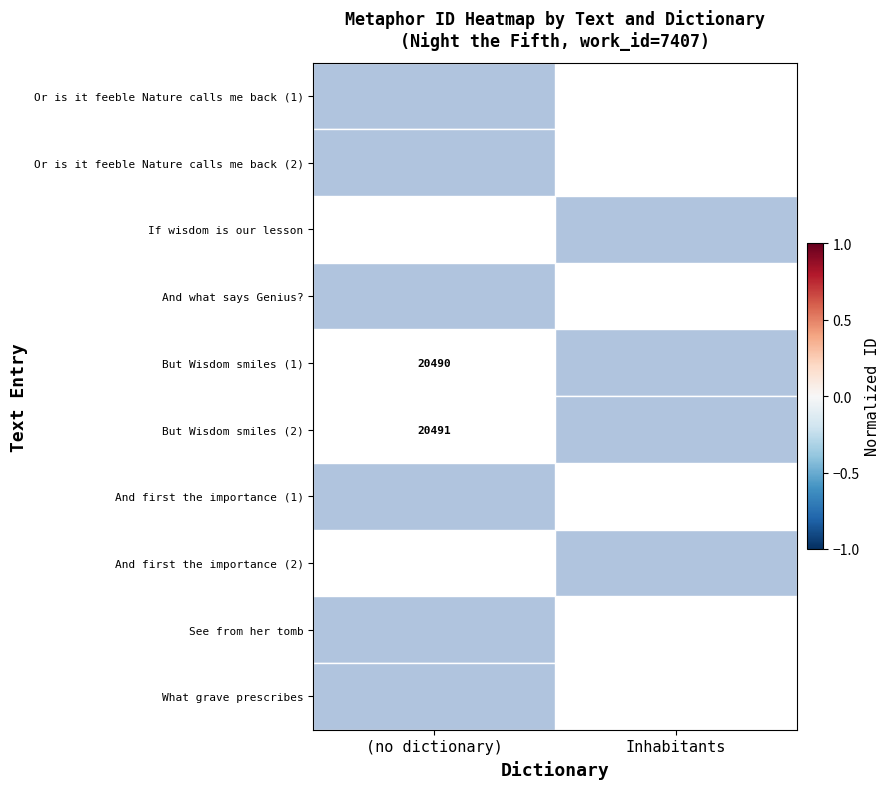

How many distinct data groups are displayed?

10